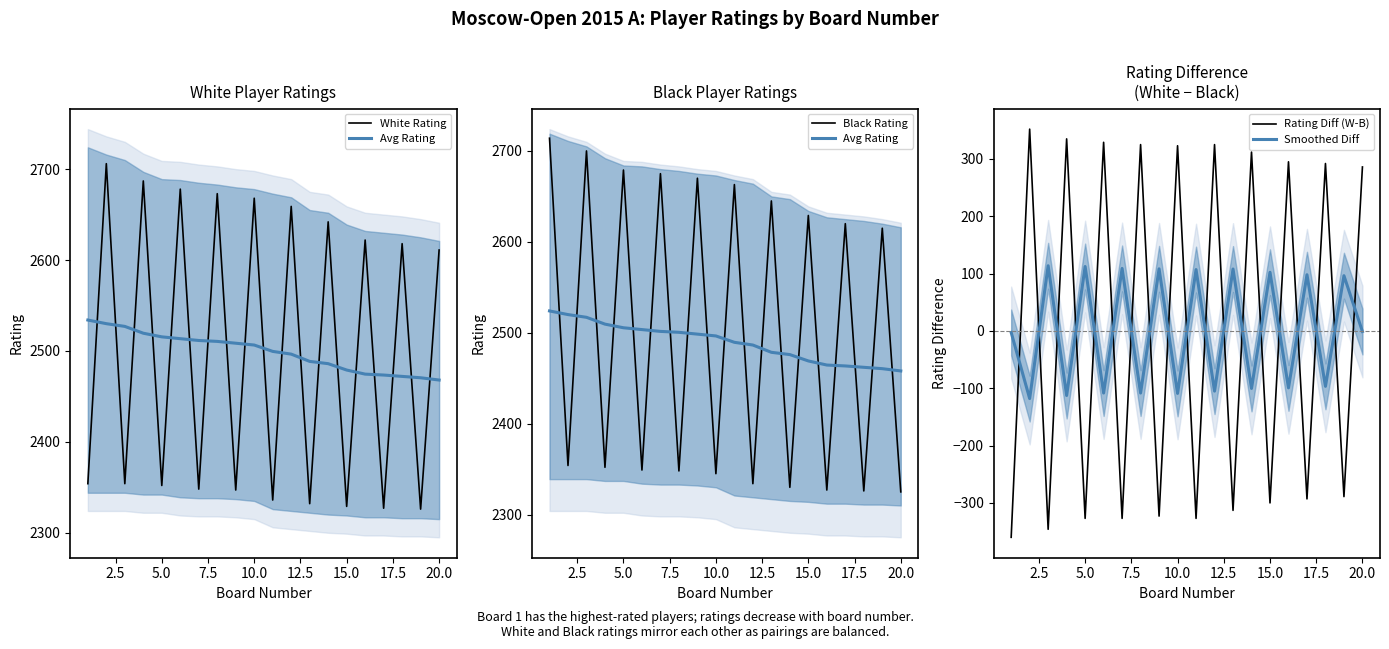

How many times do Smoothed Diff and Rating Diff (W-B) cross each other?

19